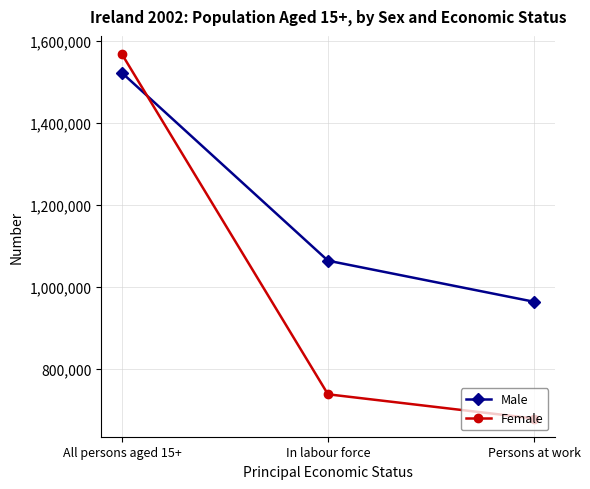

What is the value of the Female point at the 3rd from the left?

678334